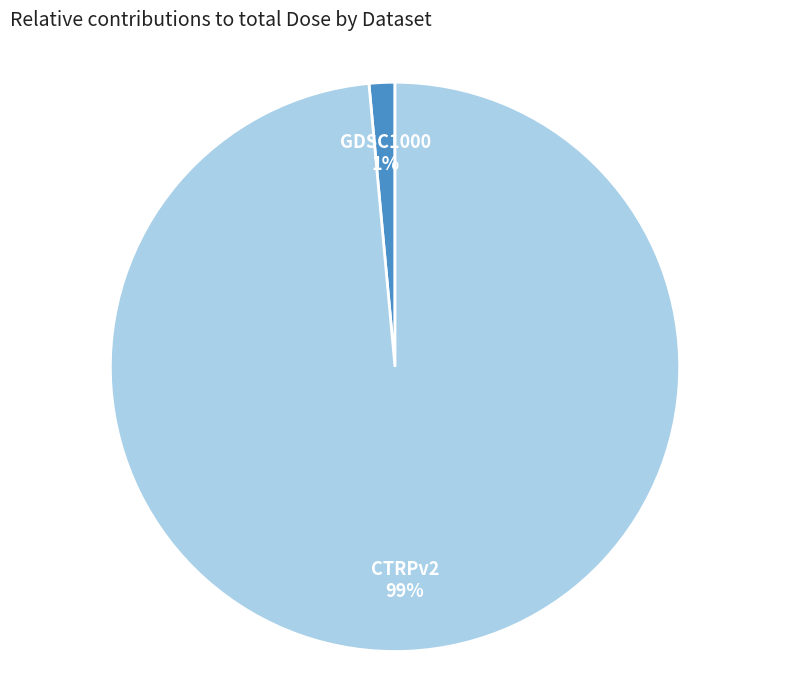

Which slice is the largest?

CTRPv2